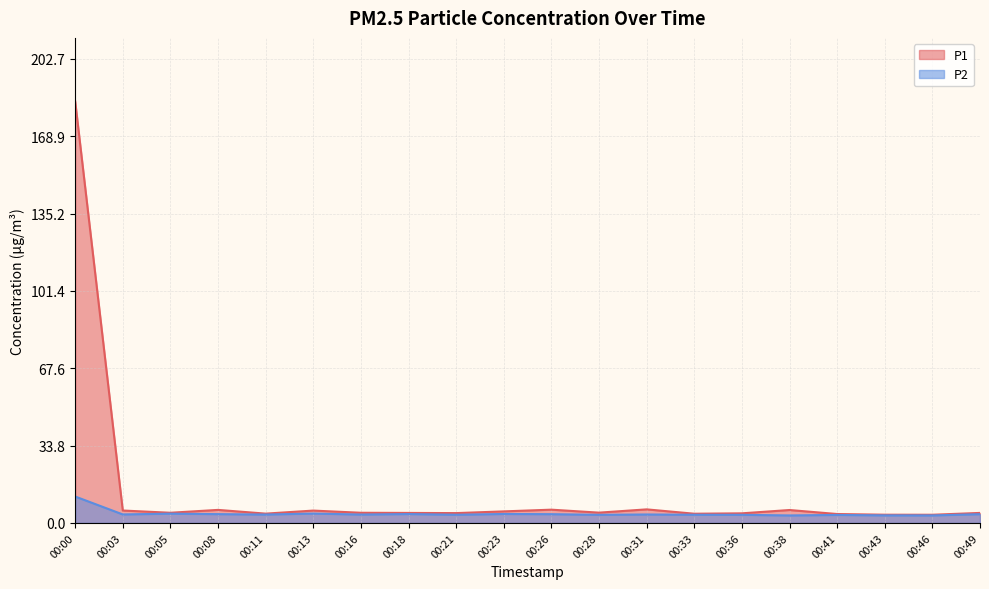

What is the difference between the second highest and minimum values in the P2 series?

0.8